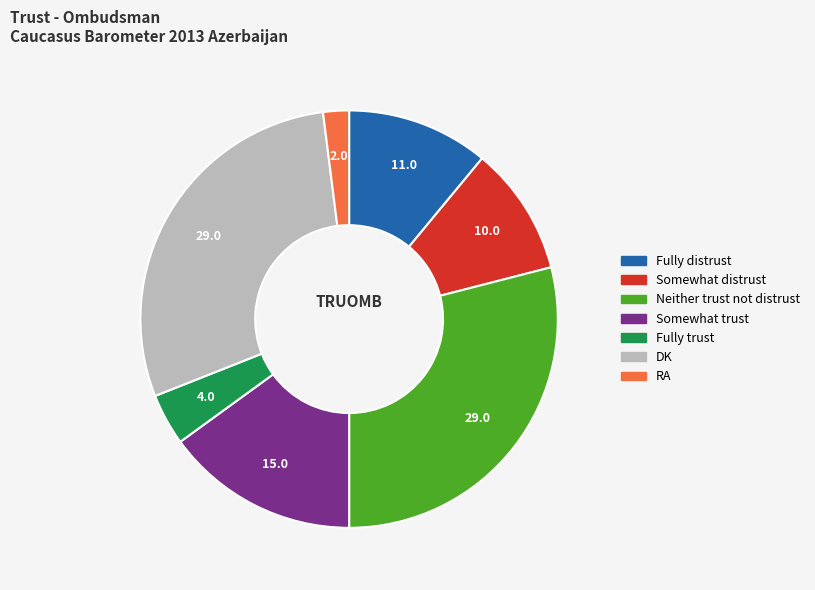

Approximately how many times larger is the value at Somewhat distrust compared to Fully trust?

2.5